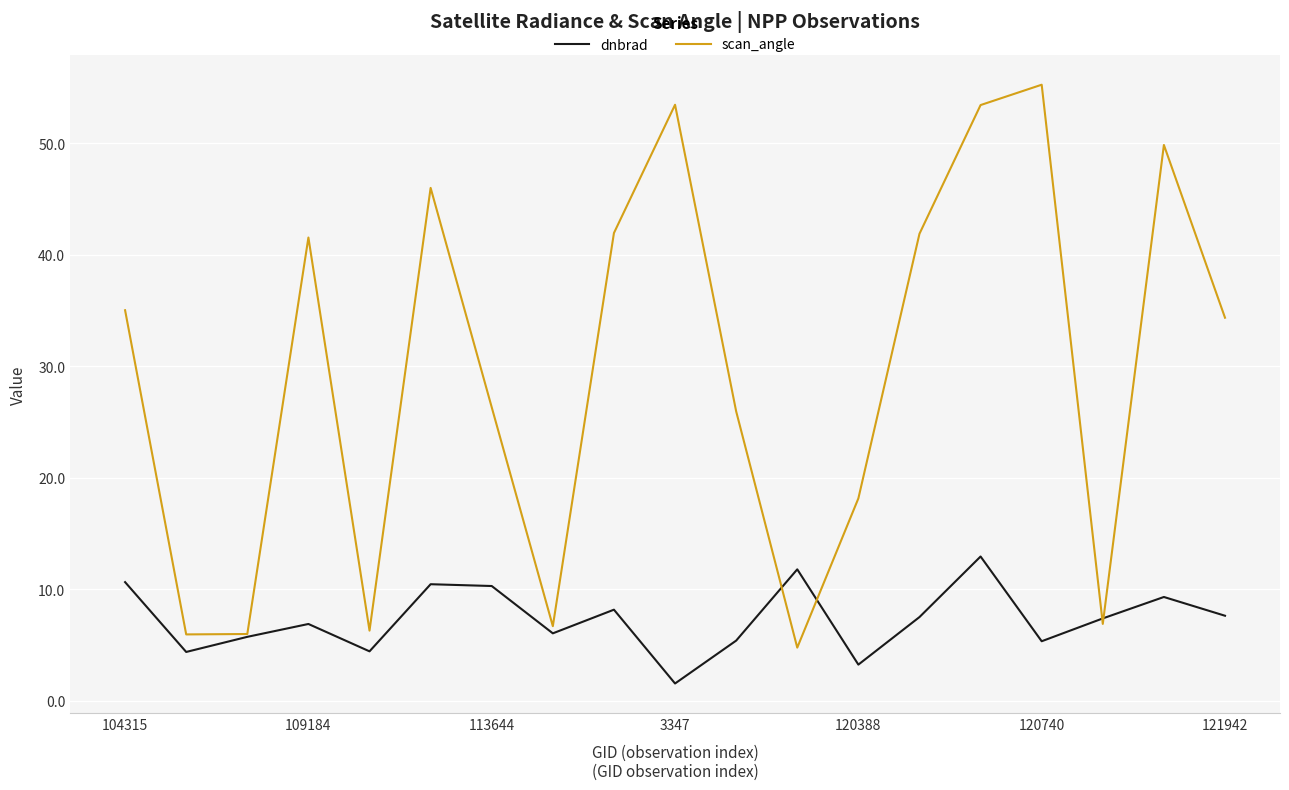

Which series has the widest spread of values?

scan_angle